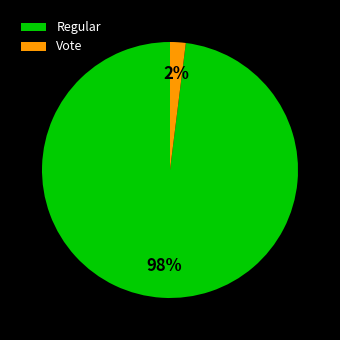

Do Vote and Regular together represent more than half of the pie?

Yes